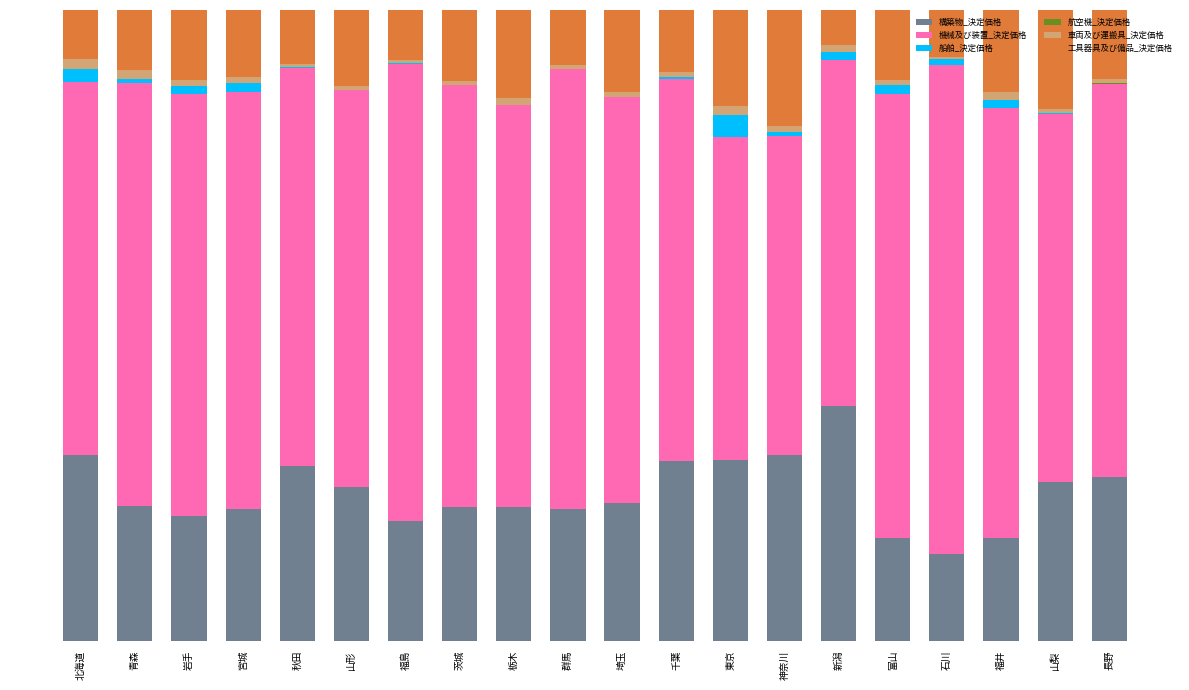

Is it true that 車両及び運搬具_決定価格 equals 1.1 at 岩手?

True